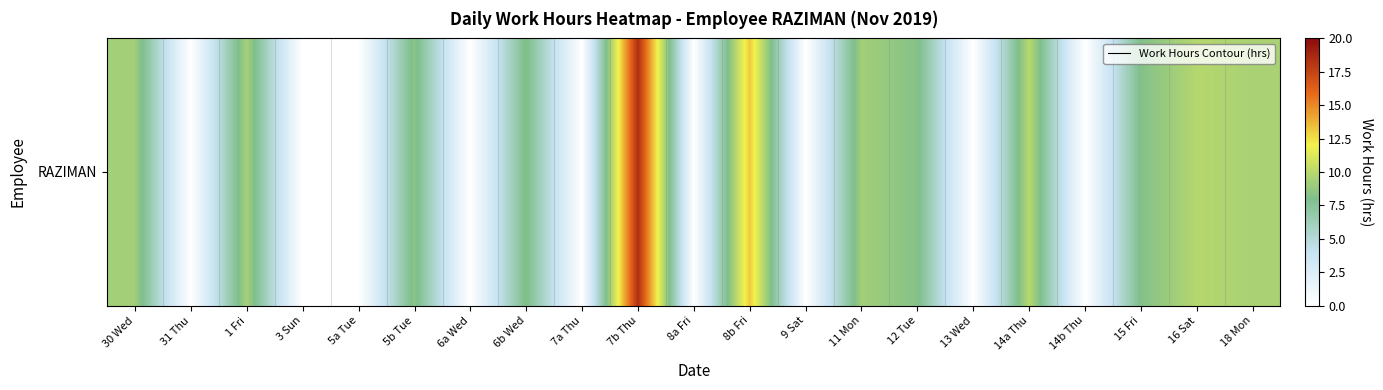

True or false: the data shows 13.3 at 12 Tue.

False